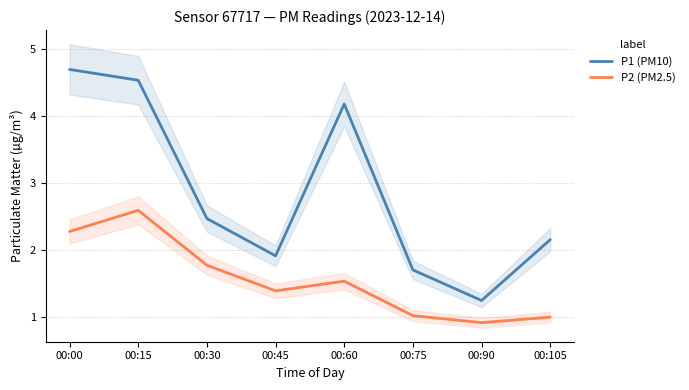

True or false: P1 (PM10) and P2 (PM2.5) cross at least once.

False